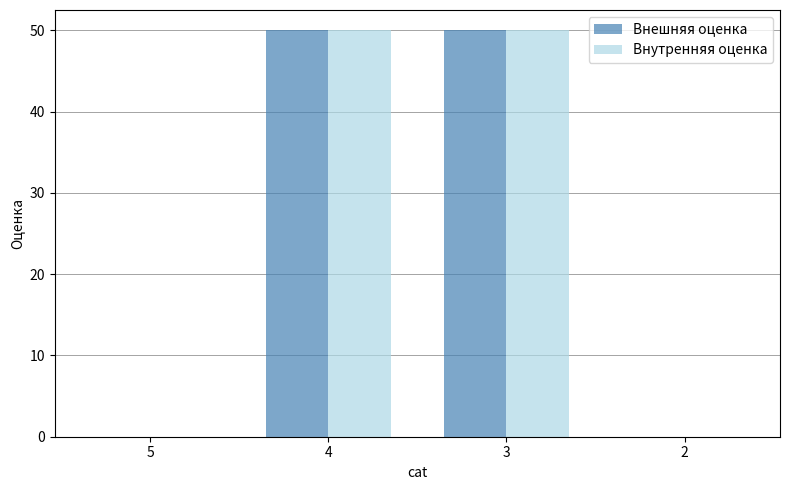

Count the number of data series in this chart.

2